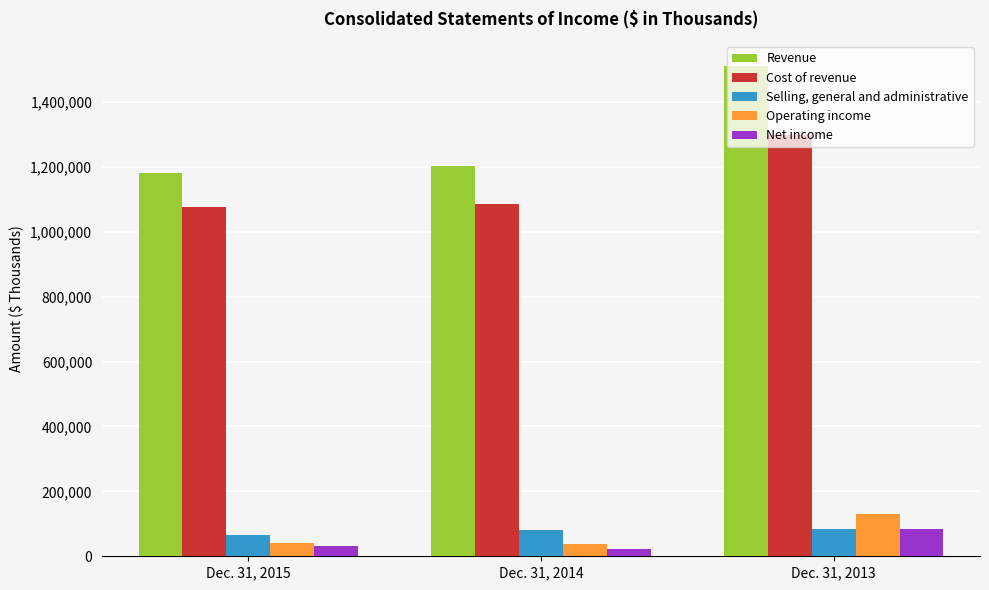

Are the bars horizontal?

No